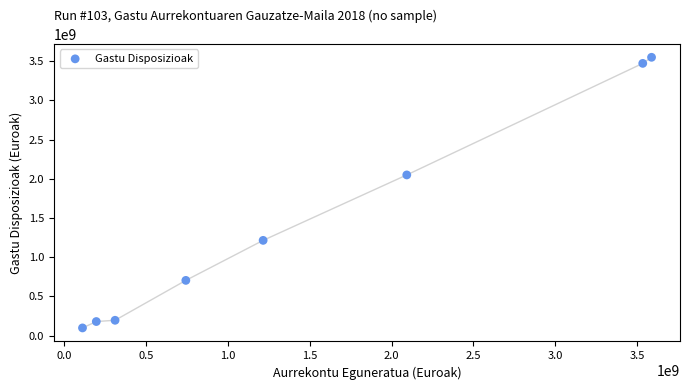

What is the range of X values (max minus min)?

3478317268.6